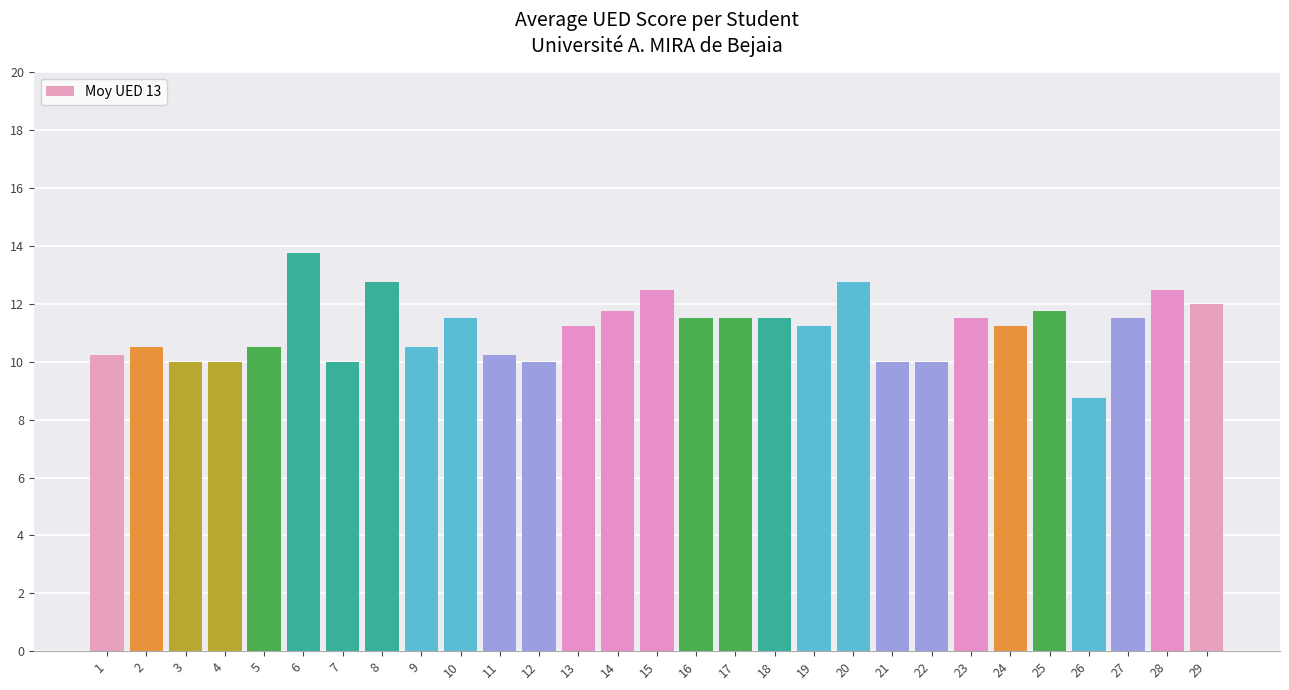

The chart shows a value of 19.1 at 20. True or false?

False